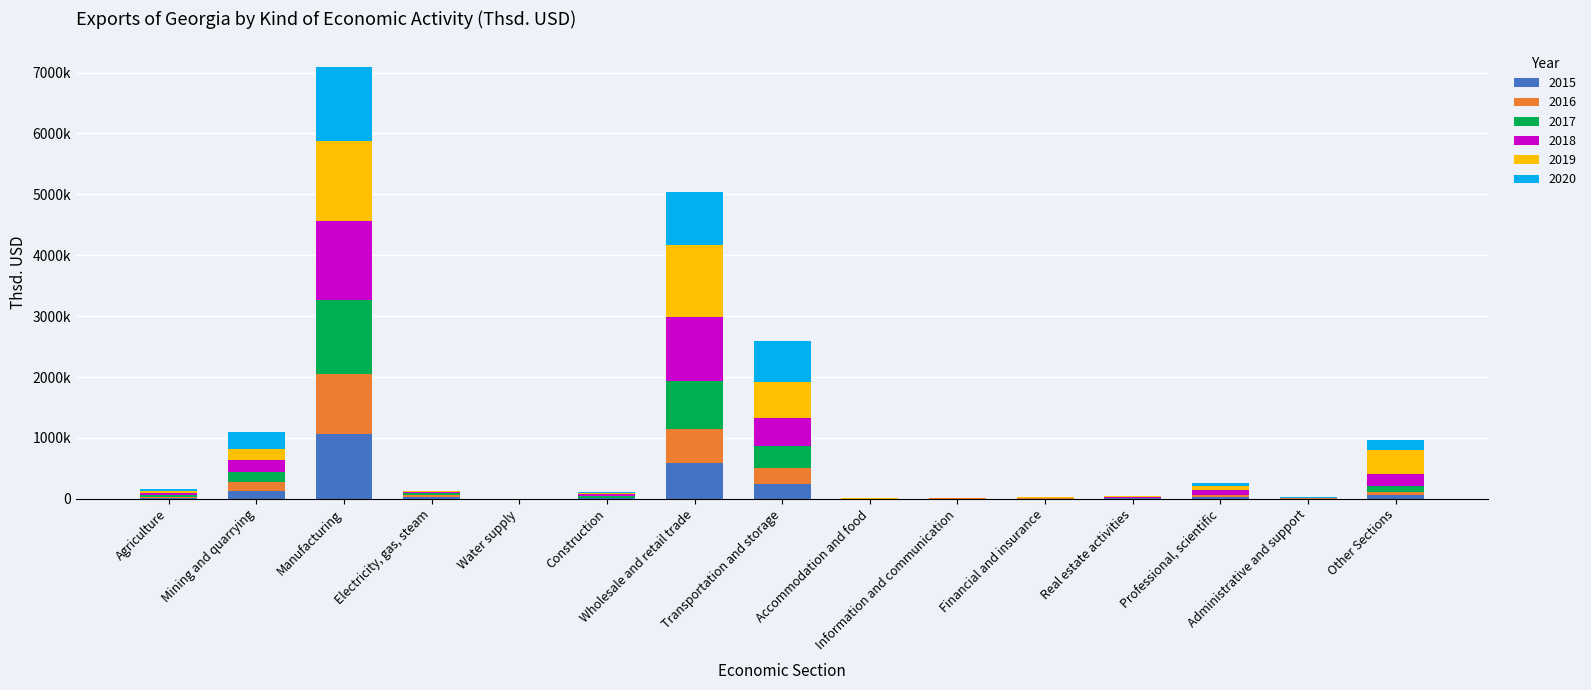

Are the bars grouped side by side (vs. stacked)?

No